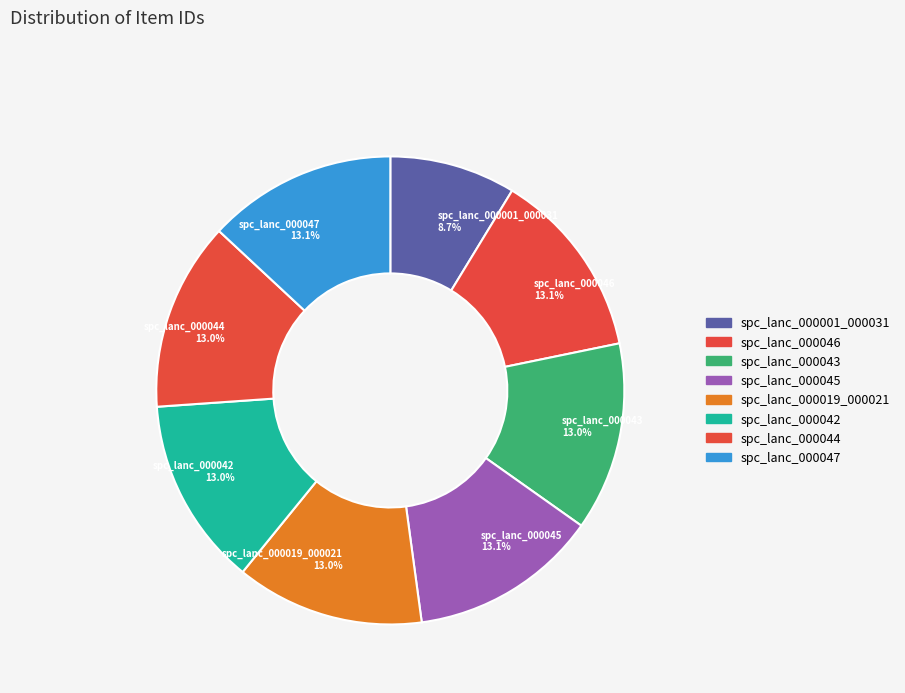

Is it true that spc_lanc_000019_000021 is 5% of the pie?

False